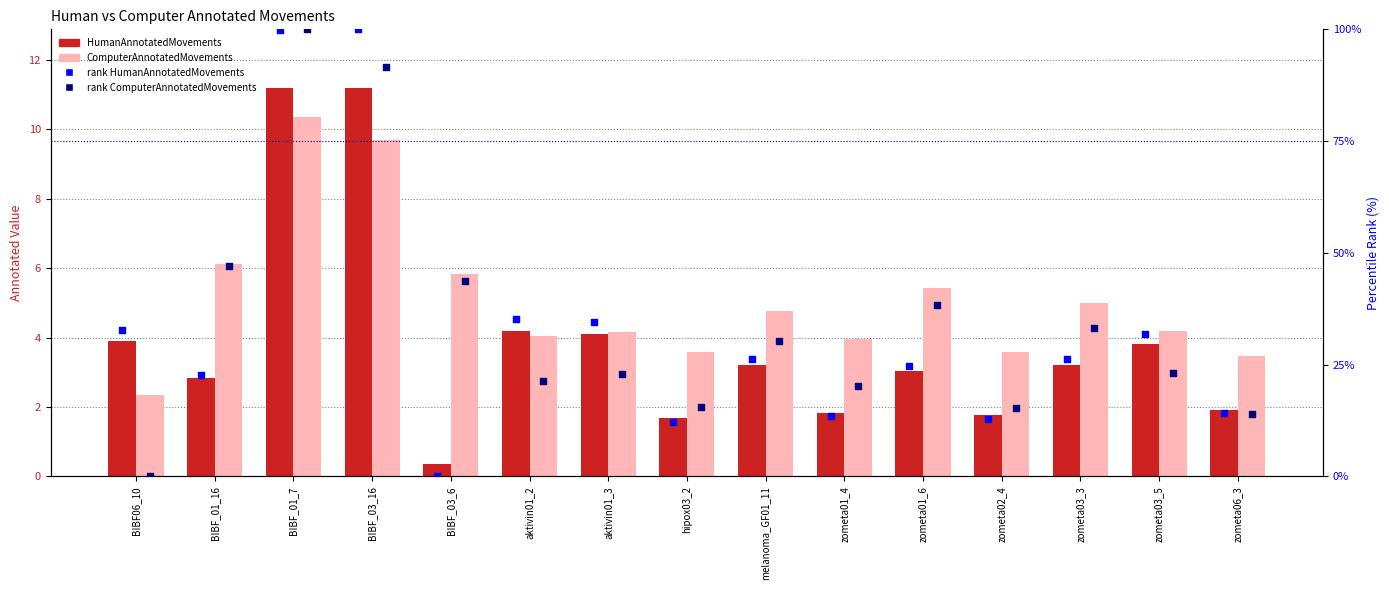

What is the total value across all series at aktivin01_2?

64.8